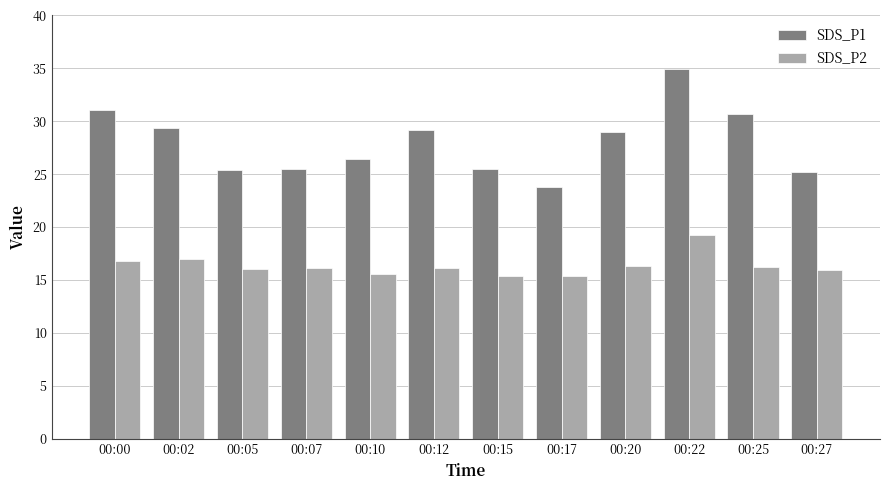

The value of SDS_P2 at 00:12 is 16.1. True or false?

True